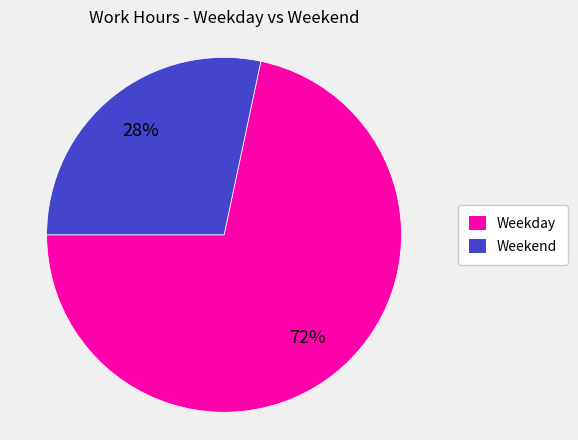

What percentage is the Weekday slice, to the nearest percent?

72%